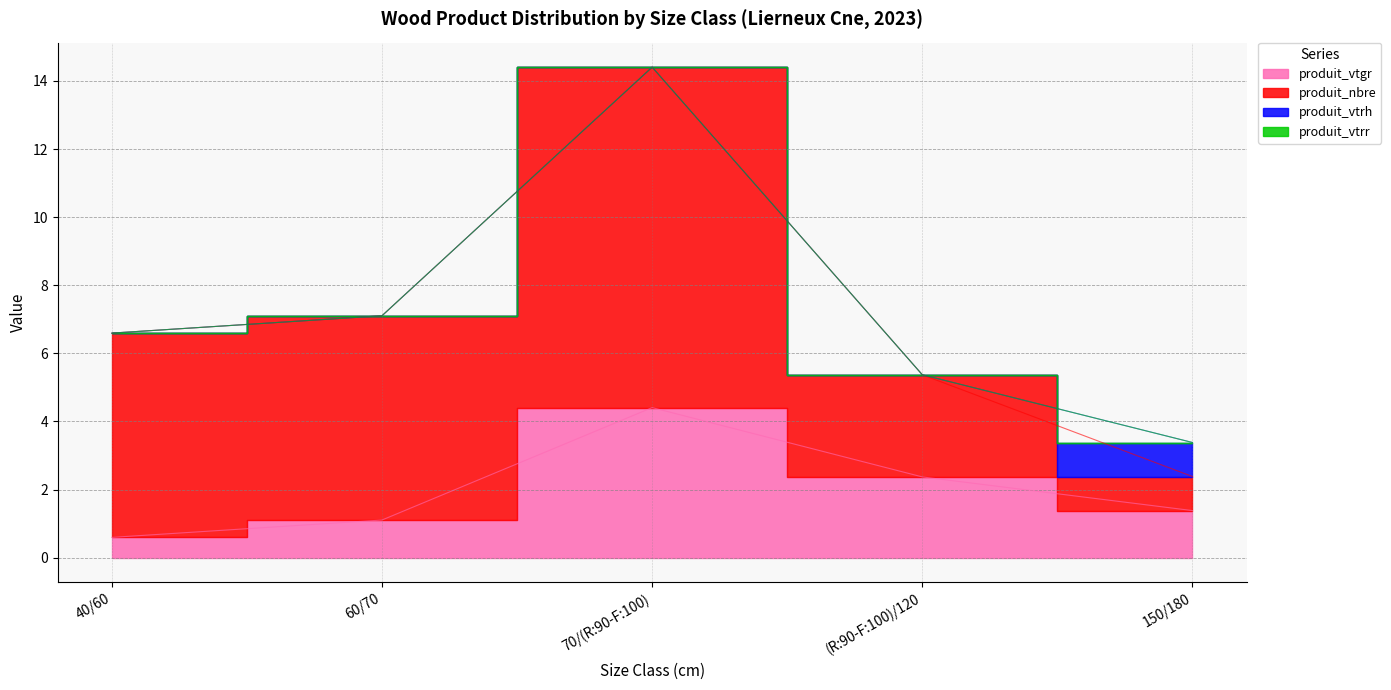

Rank the series by their maximum value, from highest to lowest.

produit_nbre, produit_vtgr, produit_vtrh, produit_vtrr